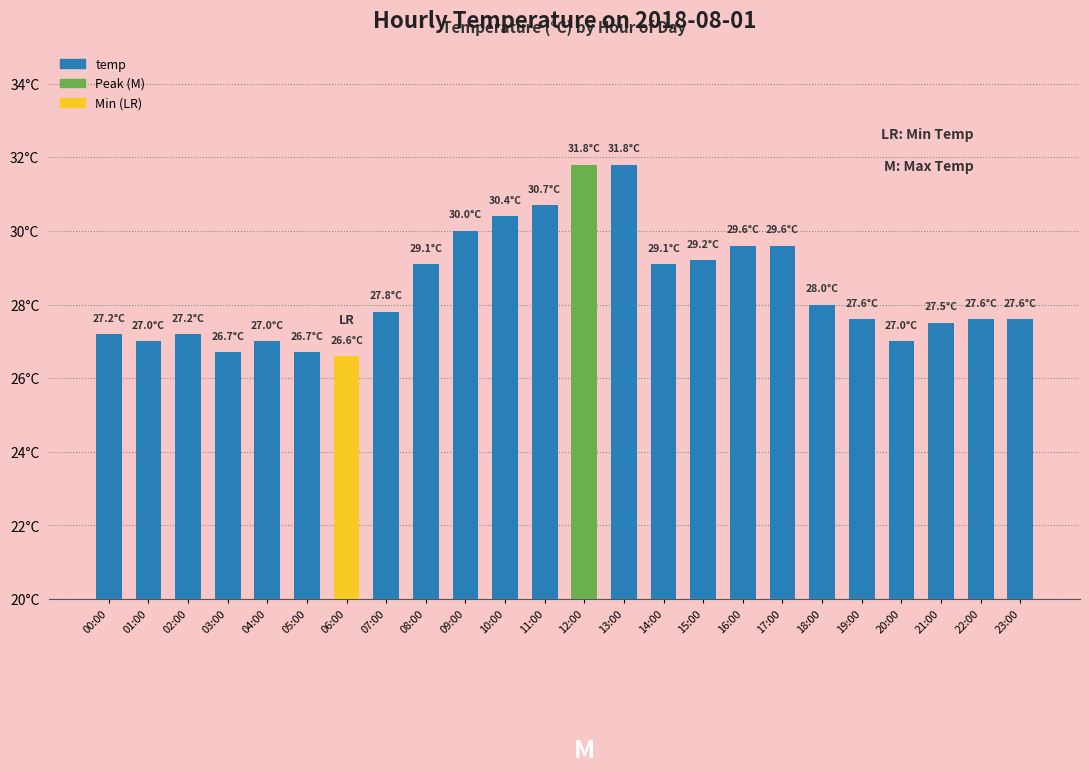

What is the value of the 15th bar from the left?

29.1